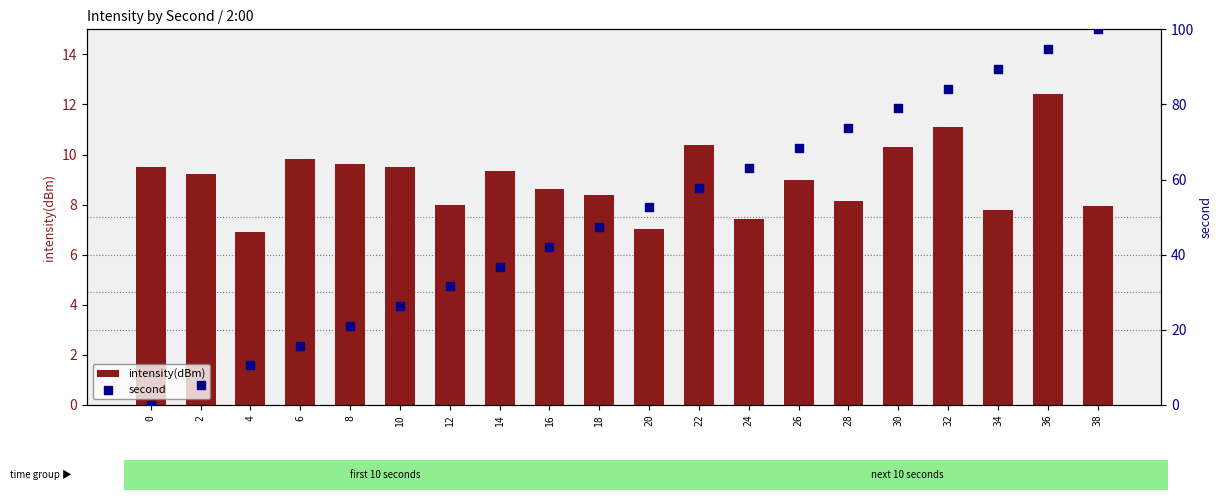

Which series reaches the minimum Y coordinate?

second